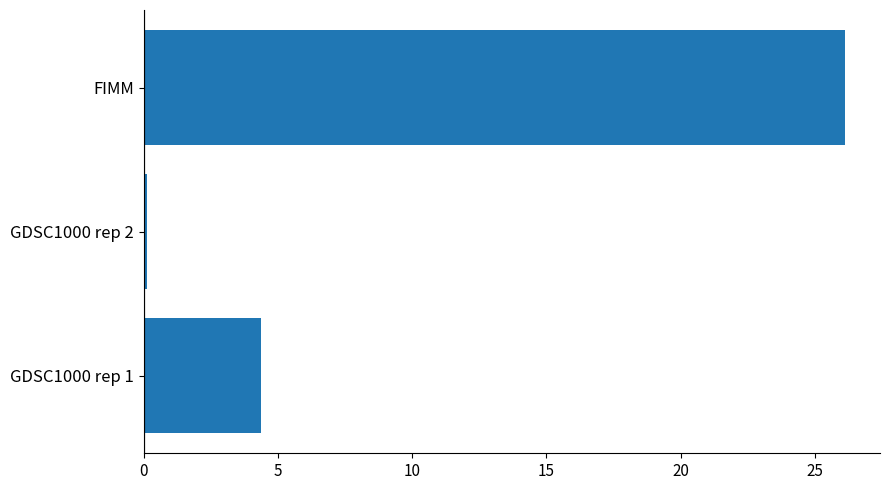

The value at FIMM is 26.1. True or false?

True